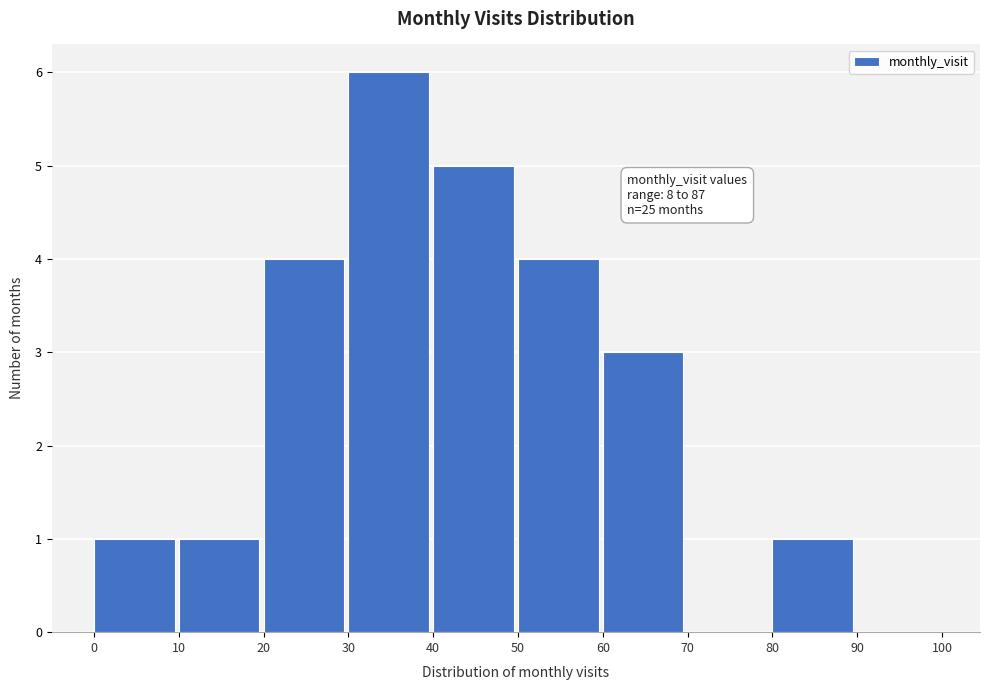

Over which range of the x-axis is the bar tallest?

30 to 40